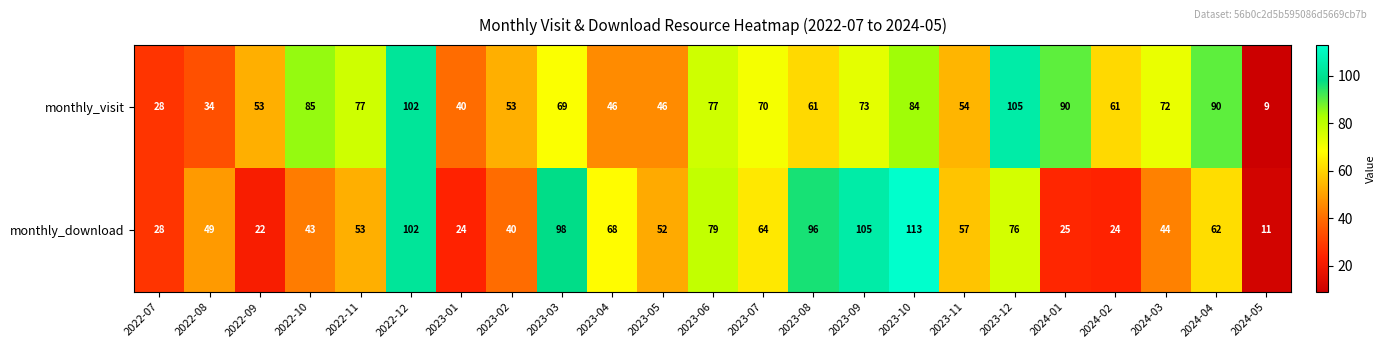

What is the total value across all series at 2024-04?

152